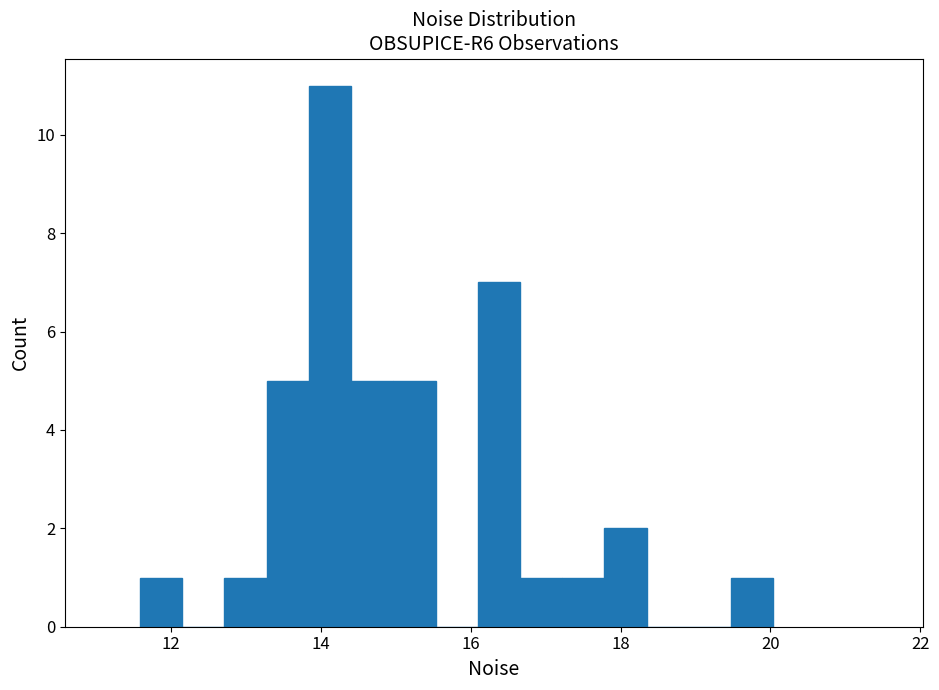

Around what value on the x-axis is the tallest bar? Give the approximate position of its centre, as read against the axis.

14.2